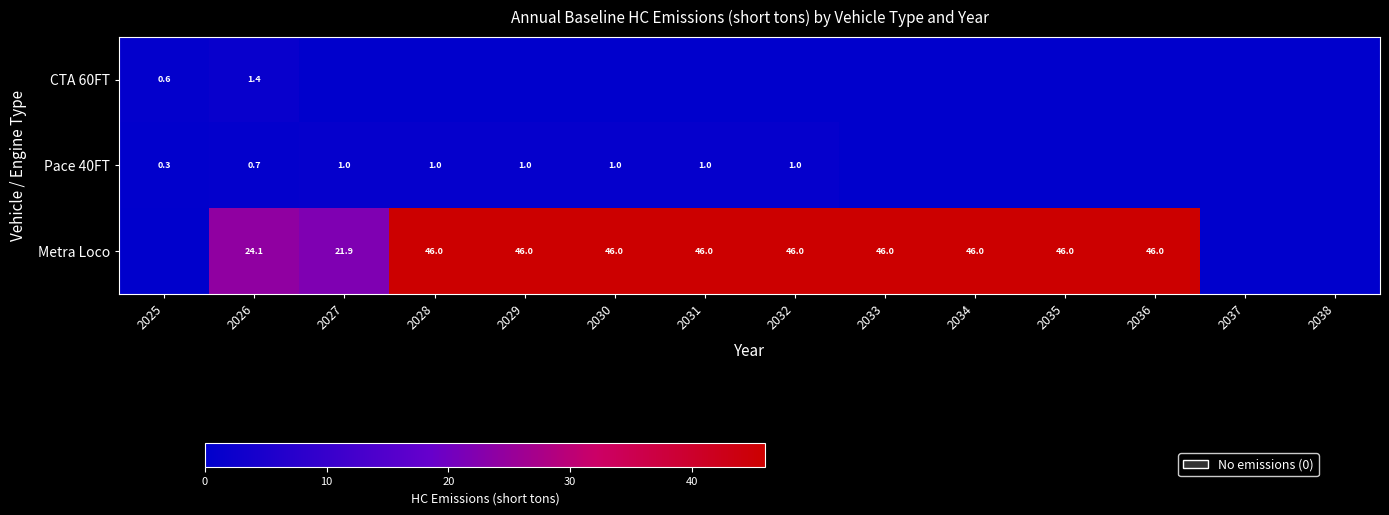

Is it true that CTA 60FT equals -0.7 at 2030?

False